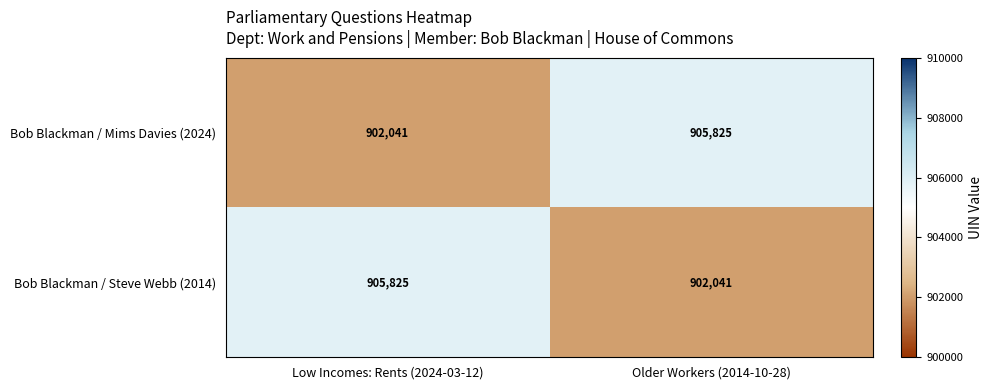

What is the spread (max minus min) of values at Low Incomes: Rents (2024-03-12)?

3784